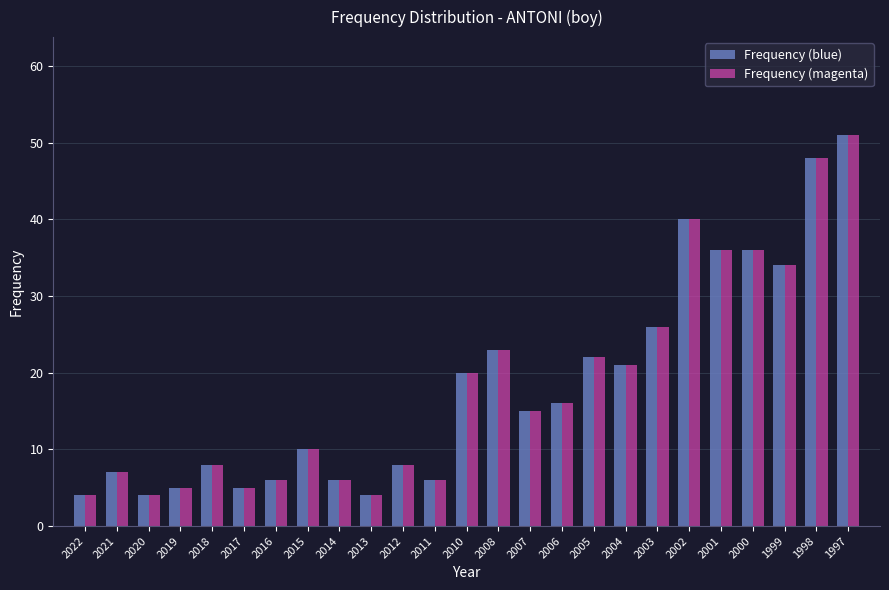

At which category is the sum across all series the highest?

1997